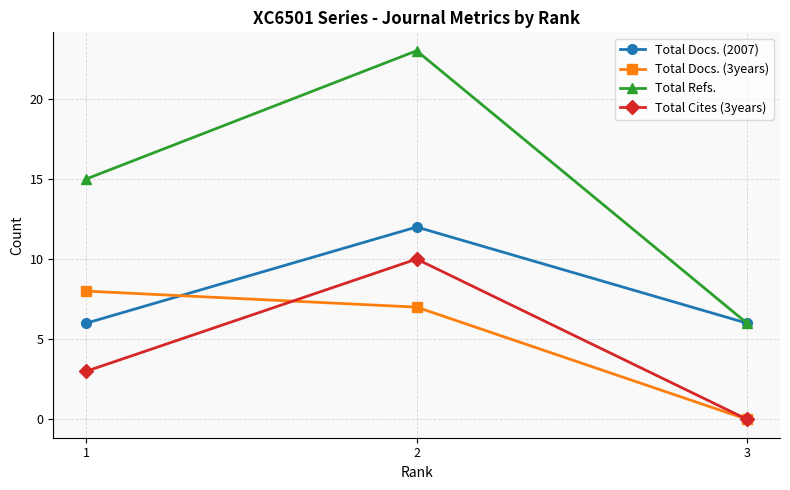

Count the number of data series in this chart.

4